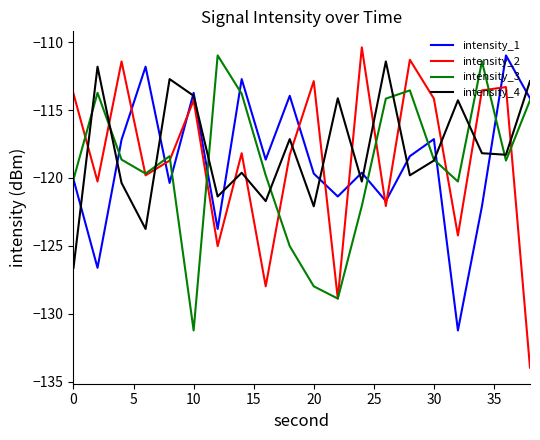

What is the difference between the second highest and minimum values in the intensity_2 series?

22.7